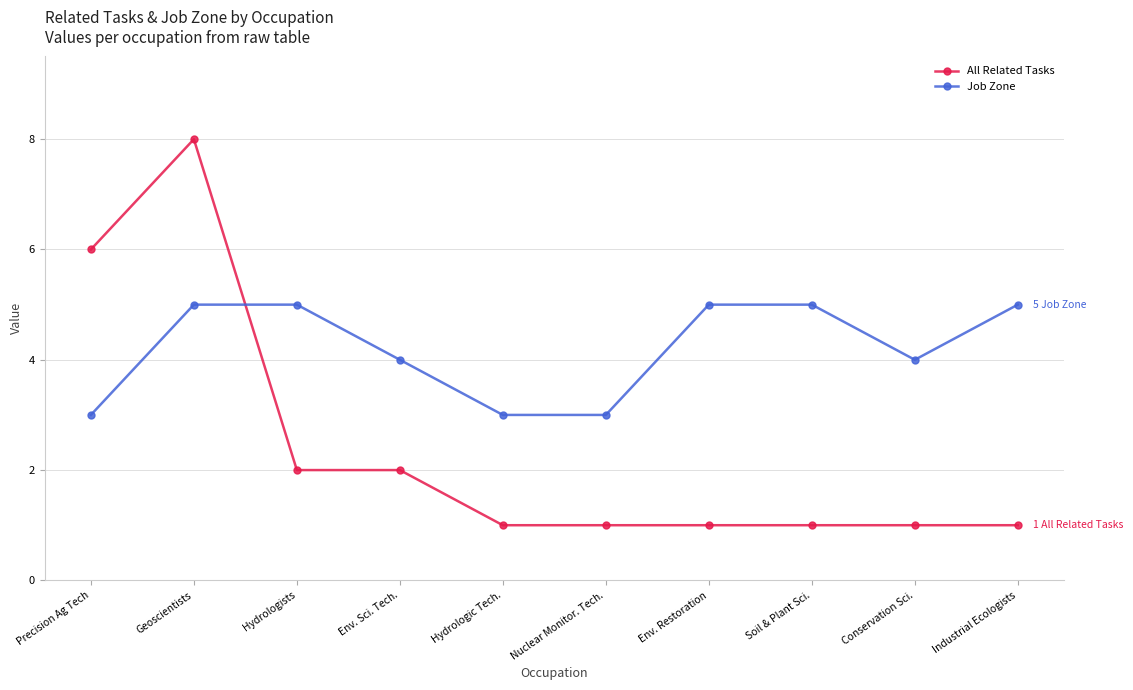

What is the value of the Job Zone point at the 6th from the left?

3